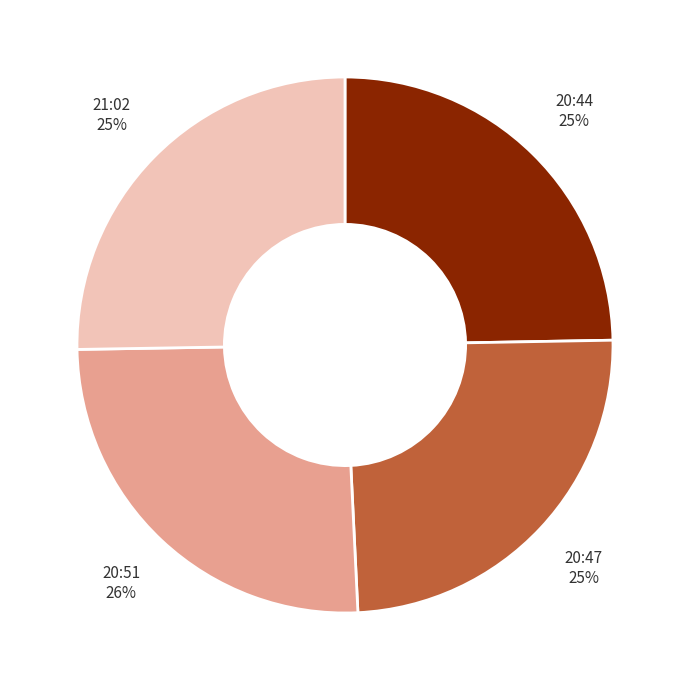

Approximately how many times larger is the value at 20:47 compared to 20:44?

1.0